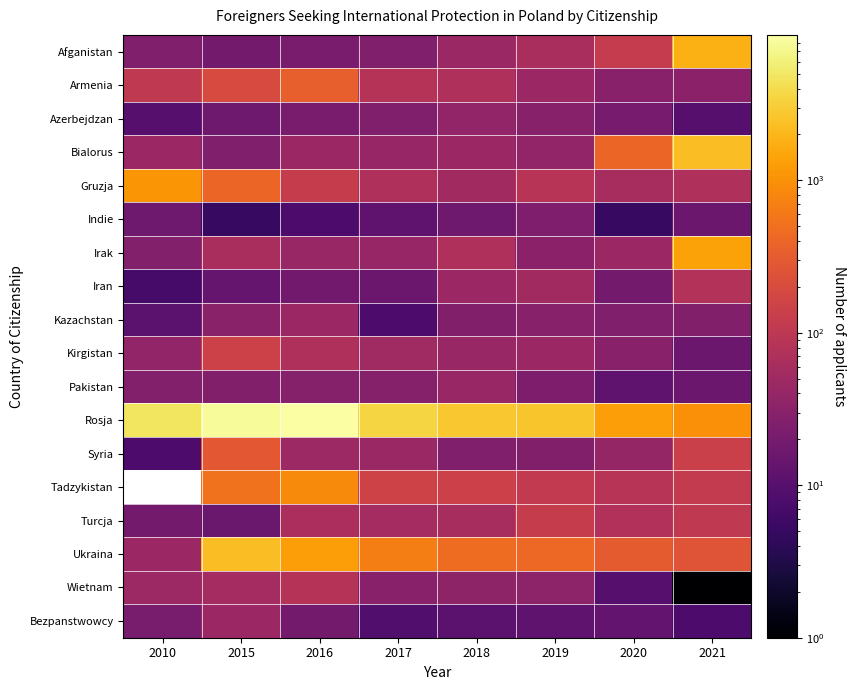

What is the maximum value shown in the chart?

8992.0